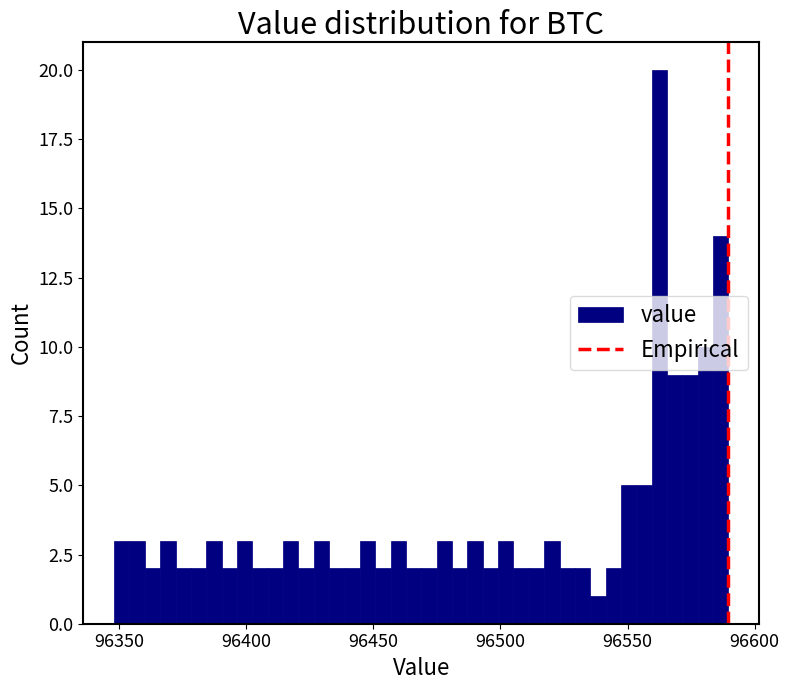

Around what value on the x-axis is the tallest bar? Give the approximate position of its centre, as read against the axis.

96565